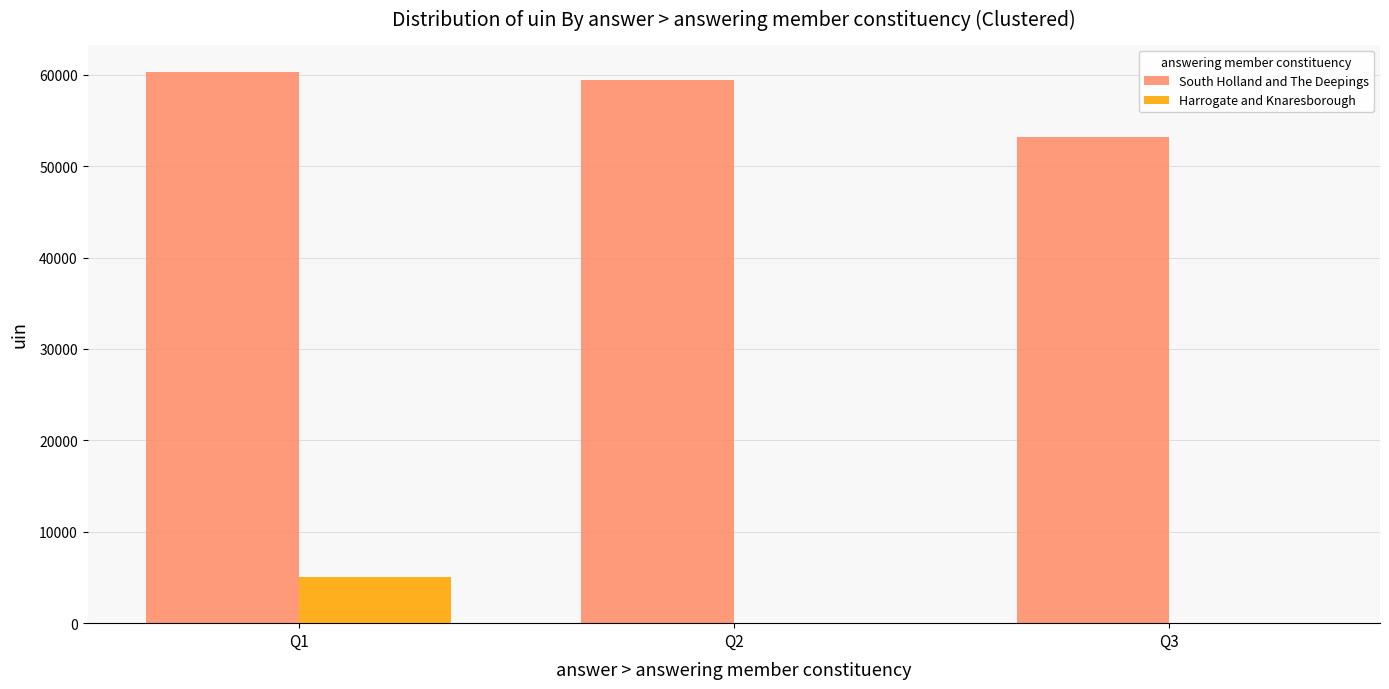

At which label does South Holland and The Deepings first exceed 59476?

Q1